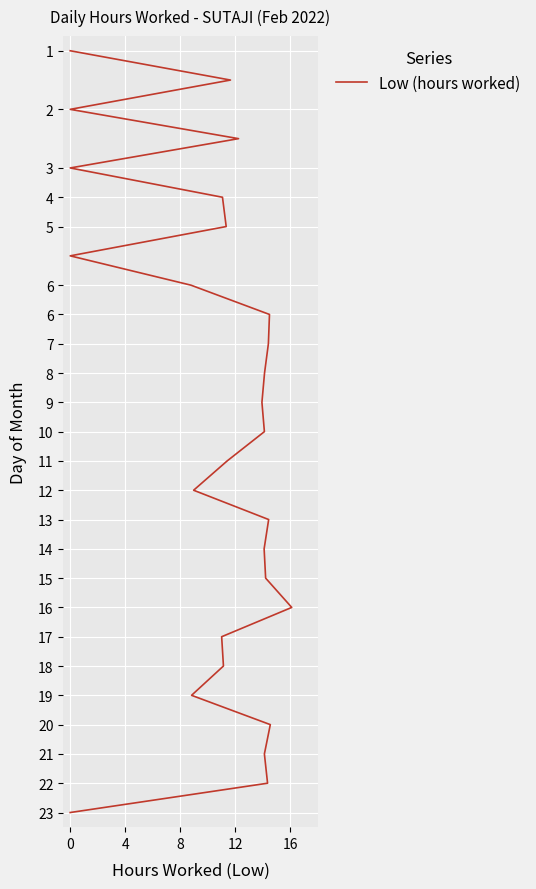

How many lines are shown in the chart?

1